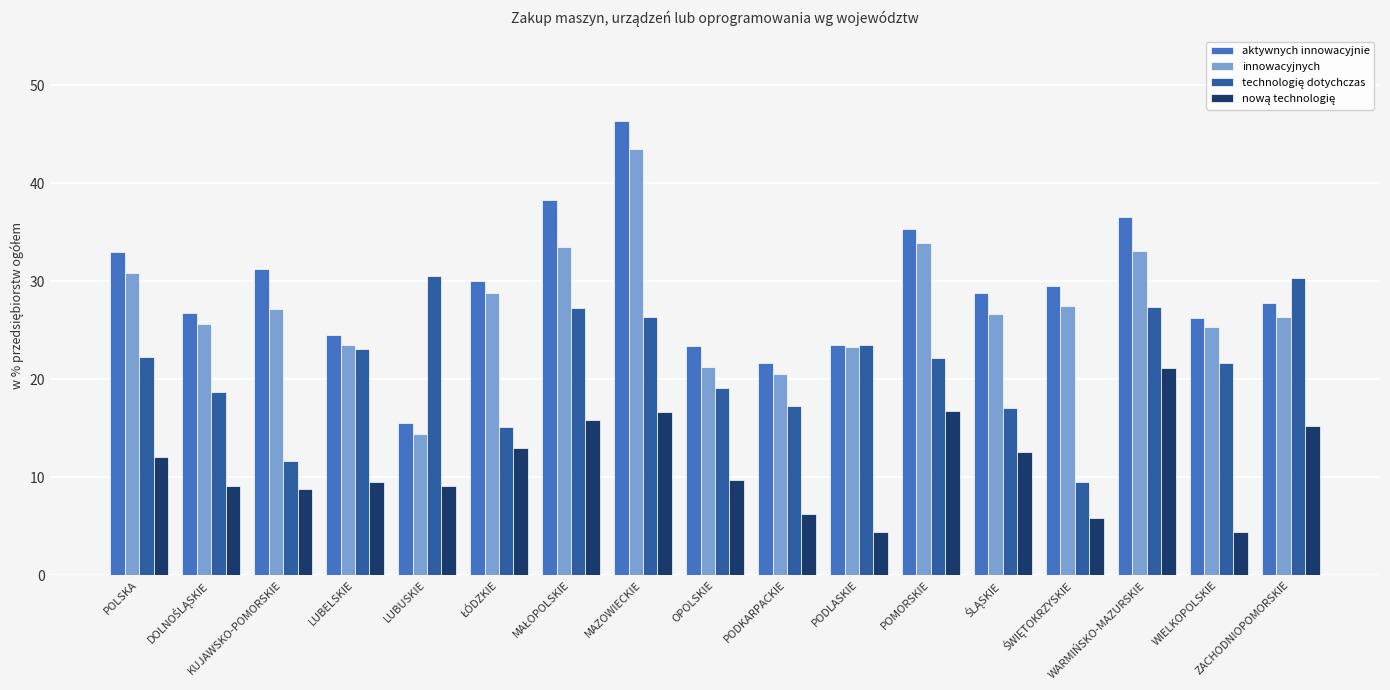

What is the highest value of the aktywnych innowacyjnie series?

46.4